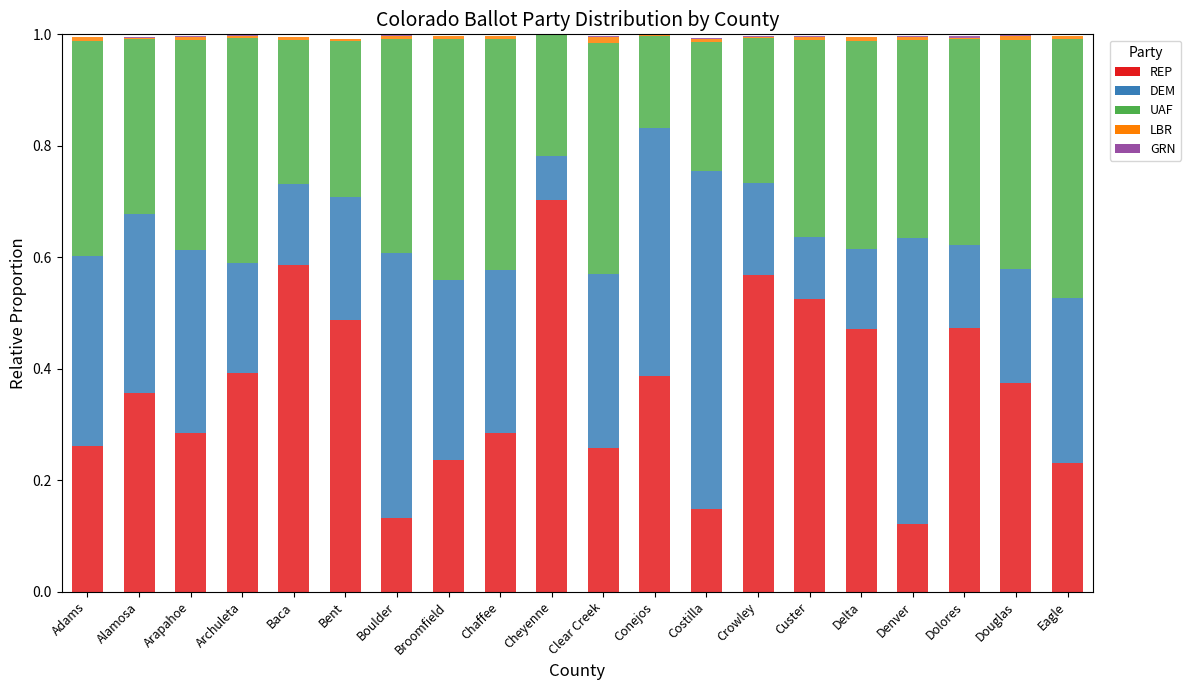

What is the total value across all series at Cheyenne?

1.0